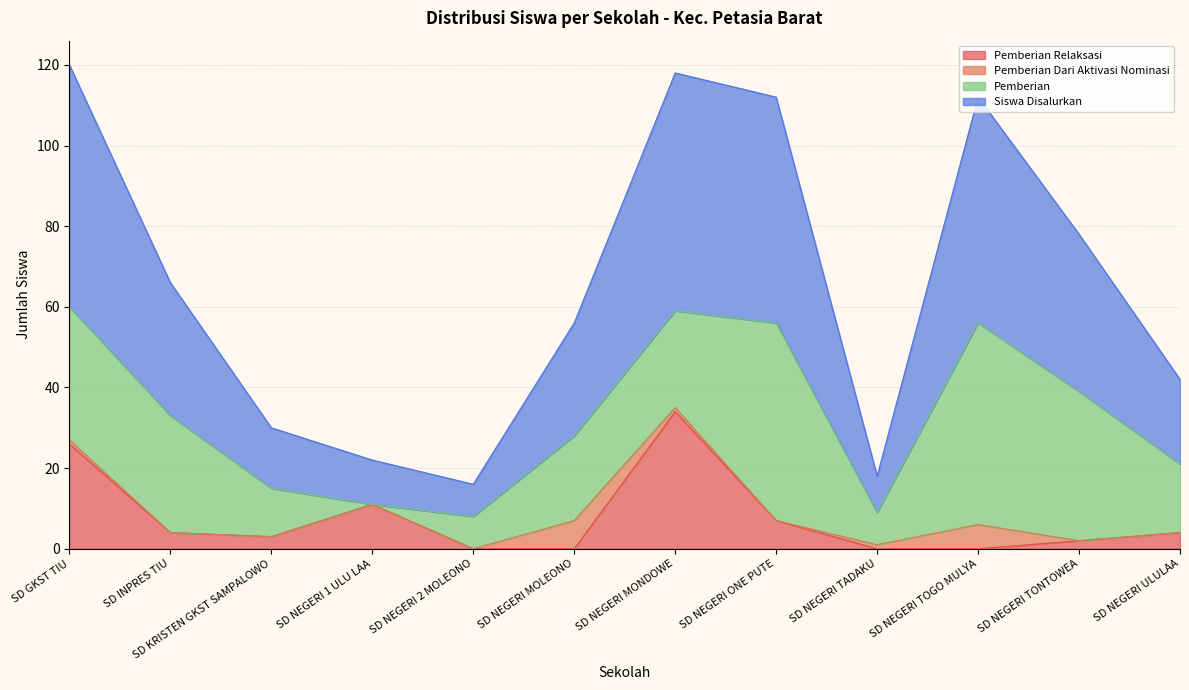

The Dana Disalurkan series shows 82 at SD NEGERI TOGO MULYA. True or false?

False